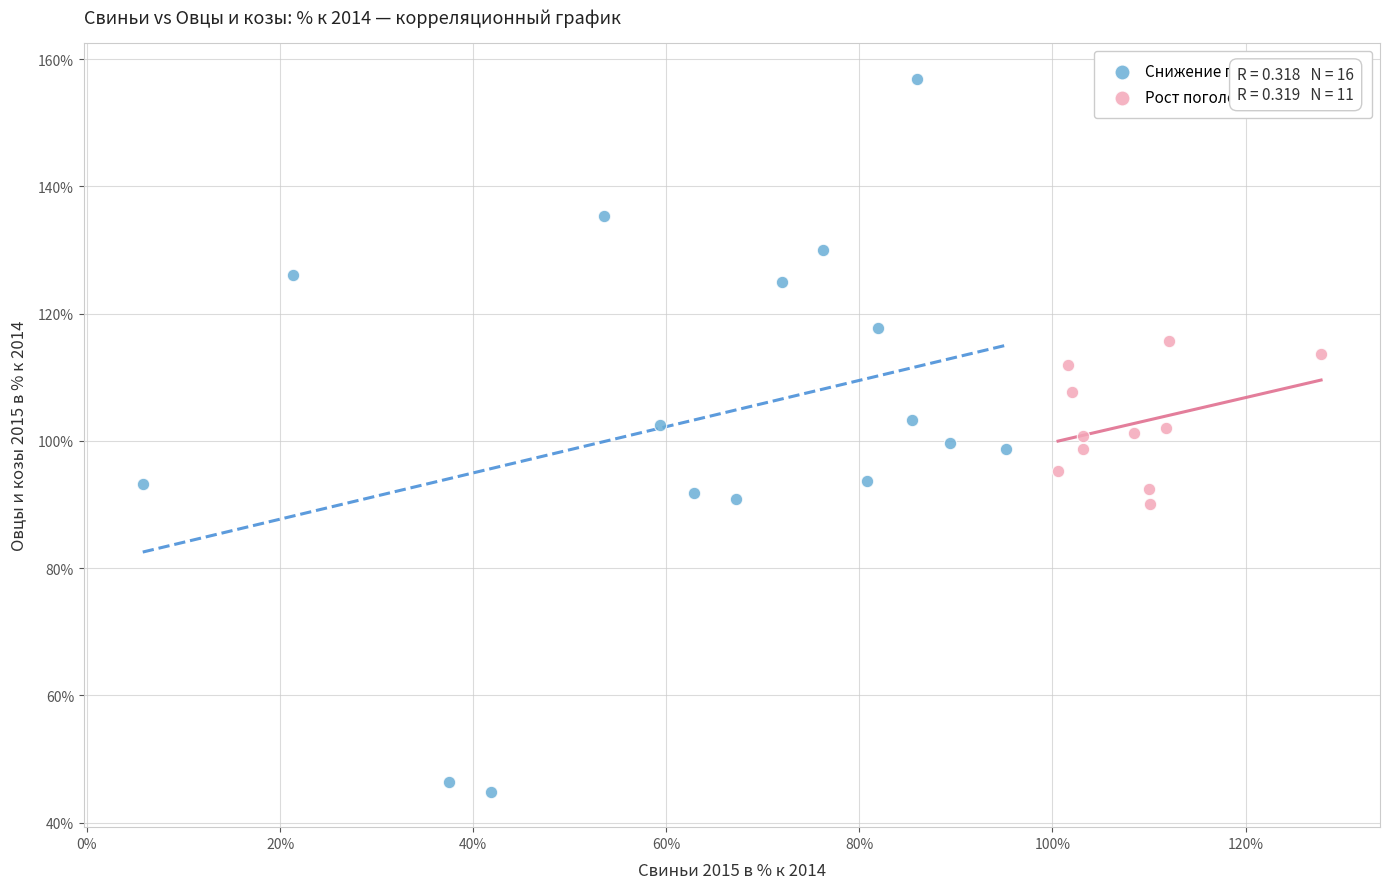

Which series contains the lowest Y value?

Снижение поголовья свиней